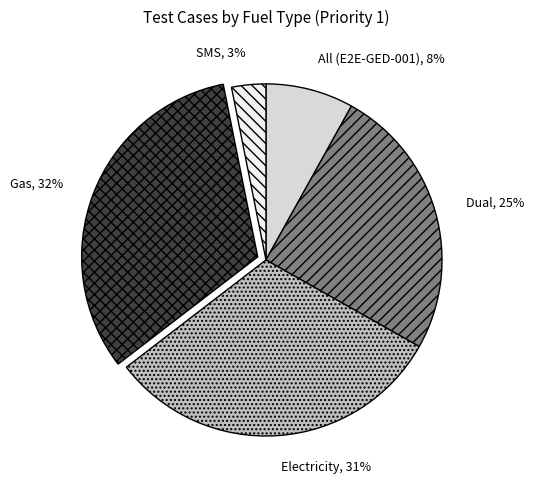

Do All (E2E-GED-001) and SMS together represent more than half of the pie?

No